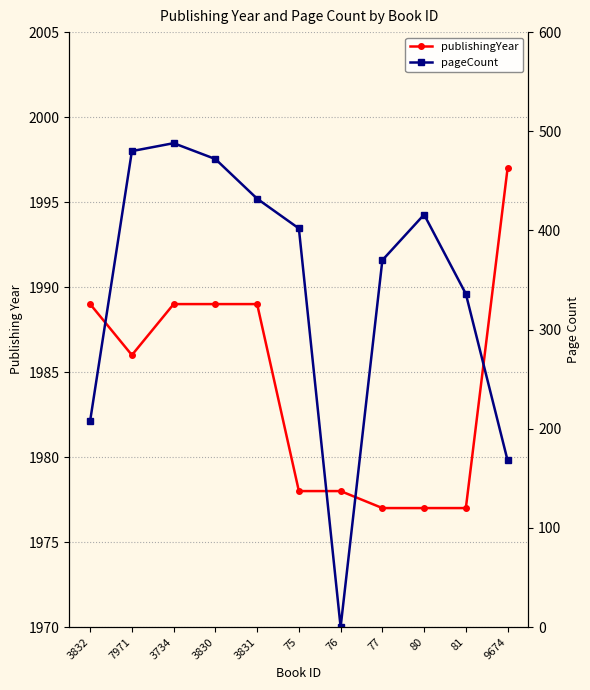

How many lines are shown in the chart?

2